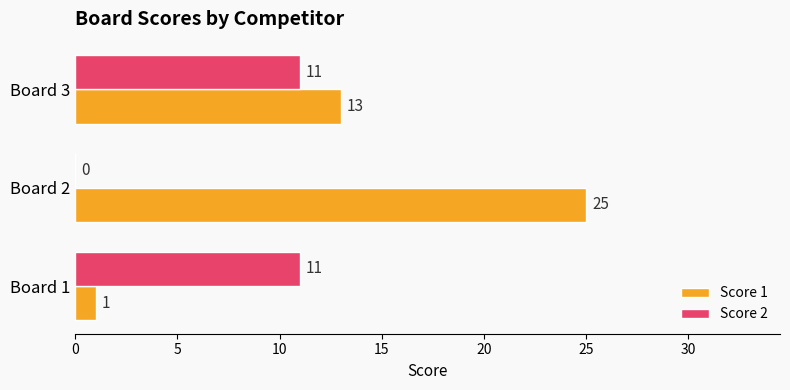

Which series has the widest spread of values?

Score 1